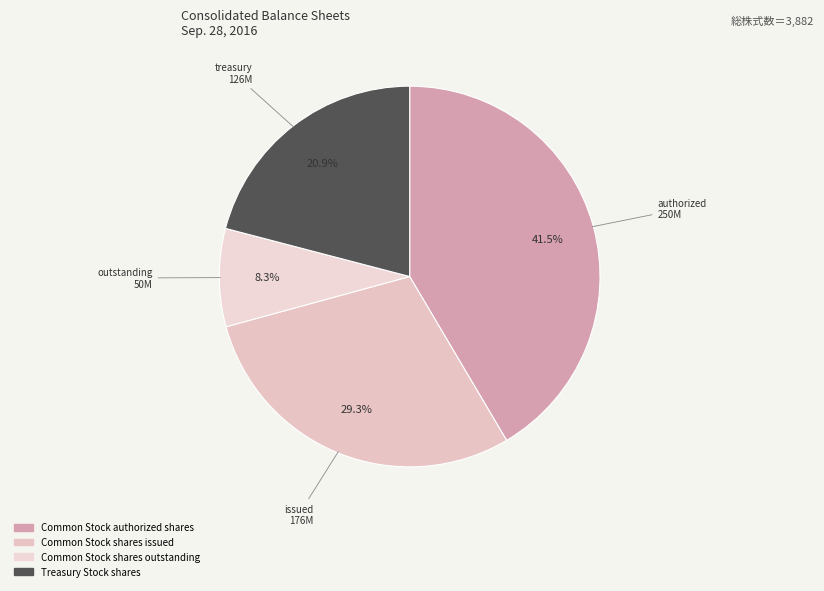

The Common Stock authorized shares slice represents 32% of the pie. True or false?

False